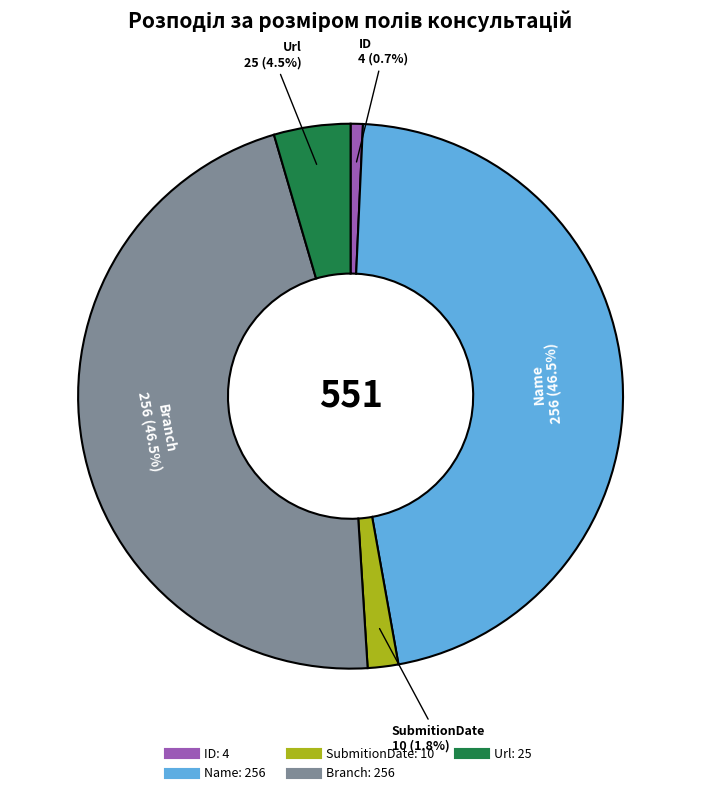

What is the smallest slice in the pie chart?

ID